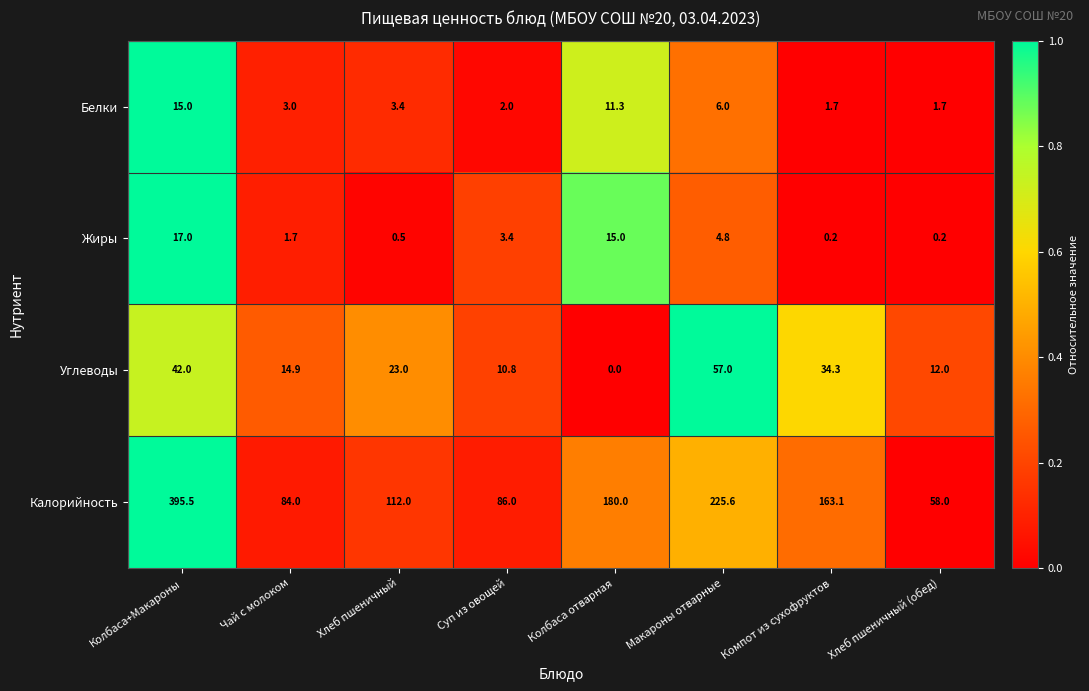

At Колбаса+Макароны, list the series in order from smallest to largest.

Белки, Жиры, Углеводы, Калорийность